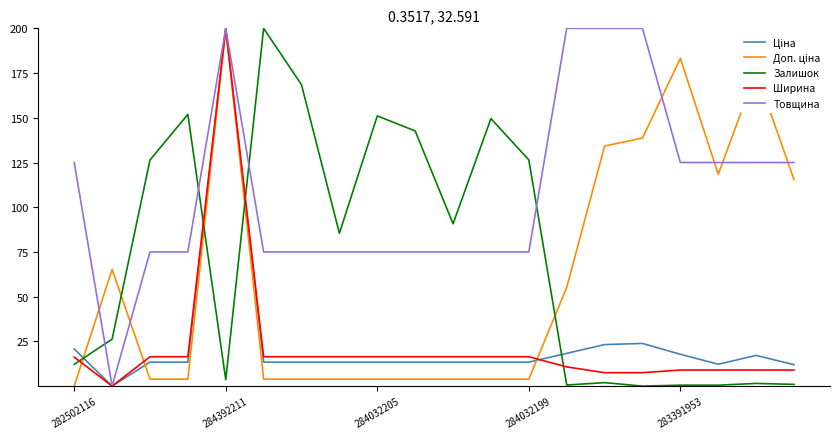

How many series are shown in this chart?

5